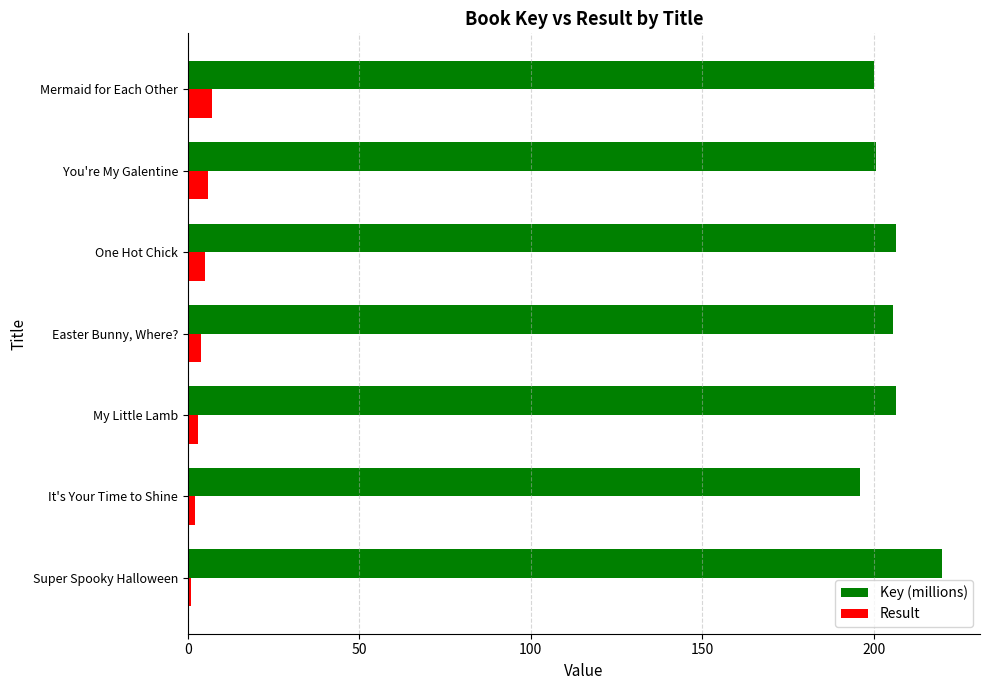

Which series has the largest total across all categories?

Key (millions)